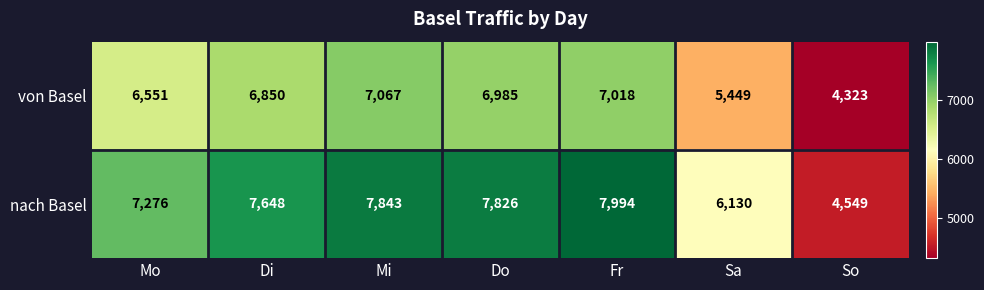

What is the difference between the nach Basel values at So and Mo?

2727